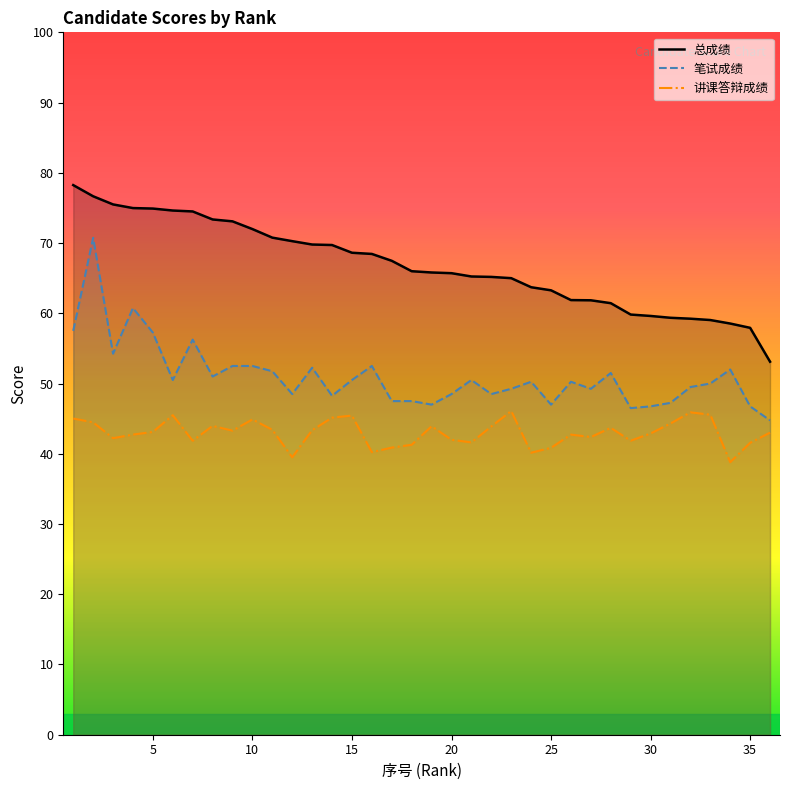

Reading left to right, extract all data points from this chart.

总成绩: 78.2	76.7	75.5	75.0	74.9	74.6	74.5	73.4	73.1	72.0	70.8	70.3	69.8	69.7	68.6	68.5	67.5	66.0	65.8	65.7	65.2	65.2	65.0	63.7	63.3	61.9	61.9	61.4	59.8	59.6	59.4	59.2	59.0	58.5	57.9	53.1
笔试成绩: 57.5	70.8	54.2	60.8	57.2	50.5	56.2	51.0	52.5	52.5	51.8	48.5	52.2	48.2	50.5	52.5	47.5	47.5	47.0	48.5	50.5	48.5	49.2	50.2	47.0	50.2	49.2	51.5	46.5	46.8	47.2	49.5	50.0	52.0	46.8	44.8
讲课答辩成绩: 45.0	44.5	42.2	42.7	43.1	45.5	41.9	44.0	43.3	44.9	43.4	39.5	43.4	45.1	45.4	40.2	40.9	41.3	43.9	42.0	41.6	43.9	46.1	40.1	40.9	42.7	42.4	43.7	41.9	42.9	44.3	45.9	45.6	38.8	41.6	43.0